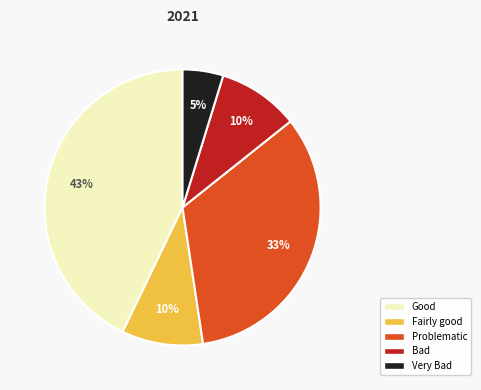

To the nearest percent, what is the difference between the largest and smallest slice percentages?

38%